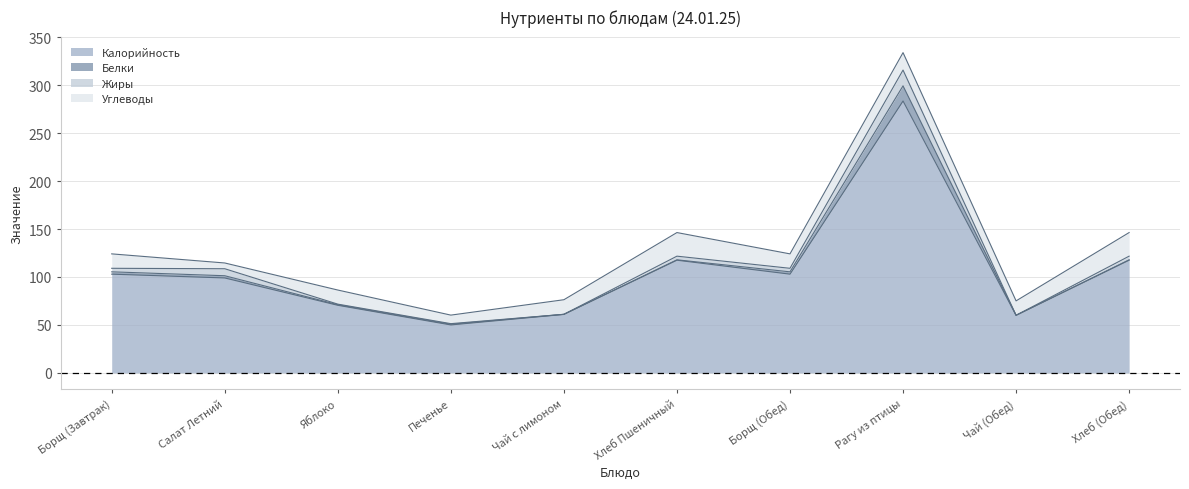

Reading left to right, list all the values displayed in this chart.

Калорийность: 103.0	99.0	70.5	50.0	61.0	117.5	103.0	283.4	60.0	117.5
Белки: 2.4	2.3	0.6	0.7	0.1	0.4	2.4	15.8	0.1	0.4
Жиры: 3.7	7.3	0.6	0.6	0.0	3.8	3.7	16.5	0.0	3.8
Углеводы: 15.0	6.0	14.7	8.9	15.2	24.6	15.0	18.2	15.0	24.6